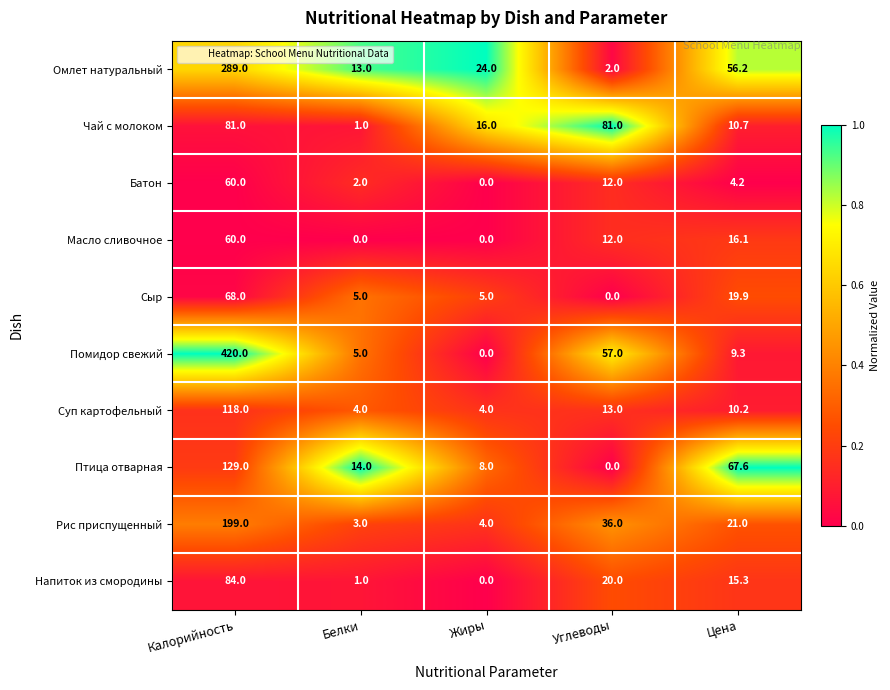

Count the number of categories in the chart.

5